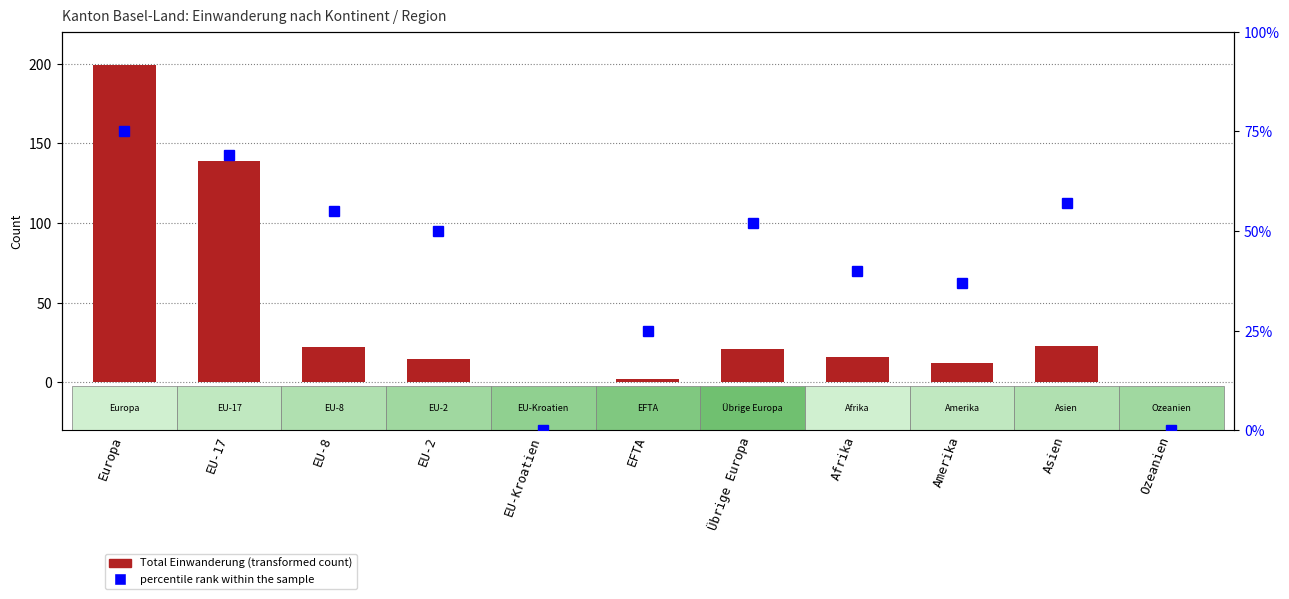

Between EU-Kroatien and Asien, which series saw the biggest shift?

percentile rank within the sample